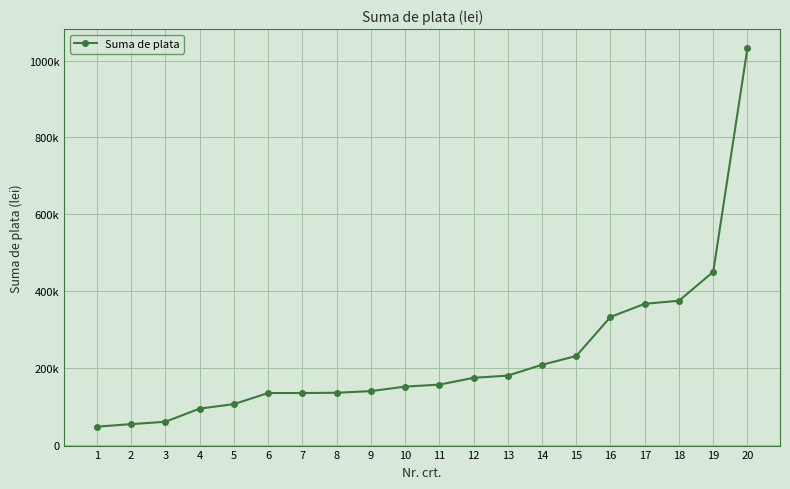

List the labels in order of value, smallest first.

1, 2, 3, 4, 5, 6, 7, 8, 9, 10, 11, 12, 13, 14, 15, 16, 17, 18, 19, 20